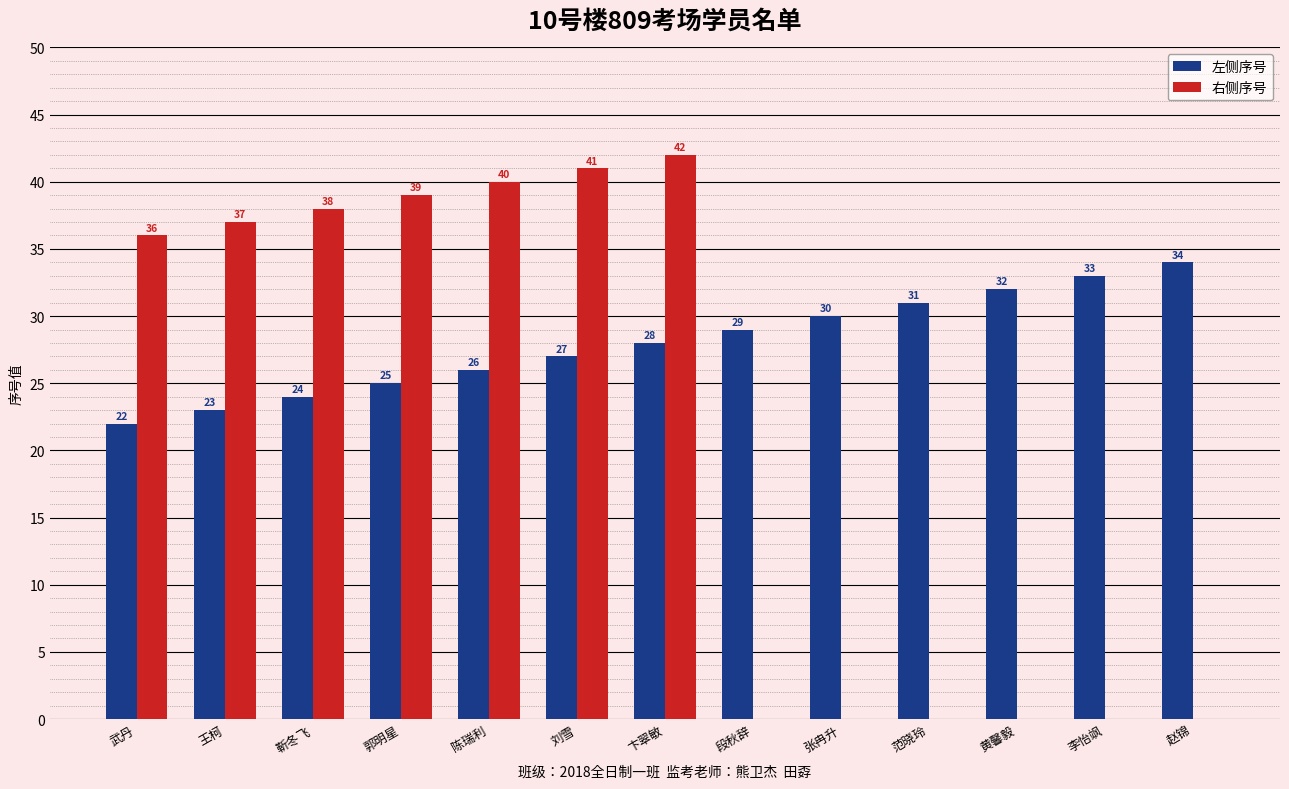

What is the difference between the 右侧序号 values at 黄馨毅 and 武丹?

36